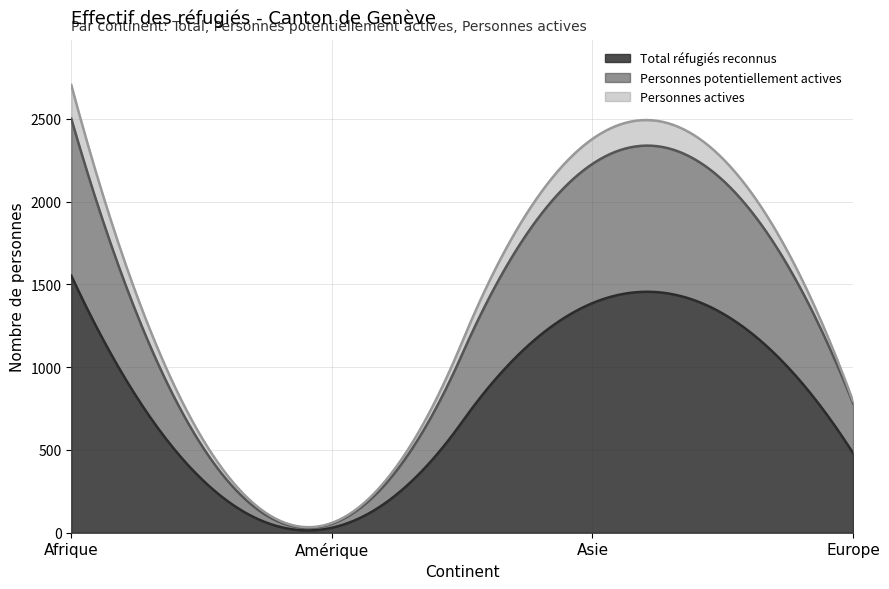

Is the value of Personnes actives at Afrique greater than the value of Personnes potentiellement actives at Amérique?

Yes